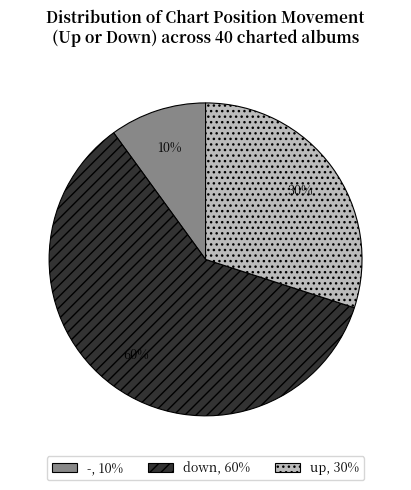

Combined, do -, 10% and up, 30% account for over 50%?

No